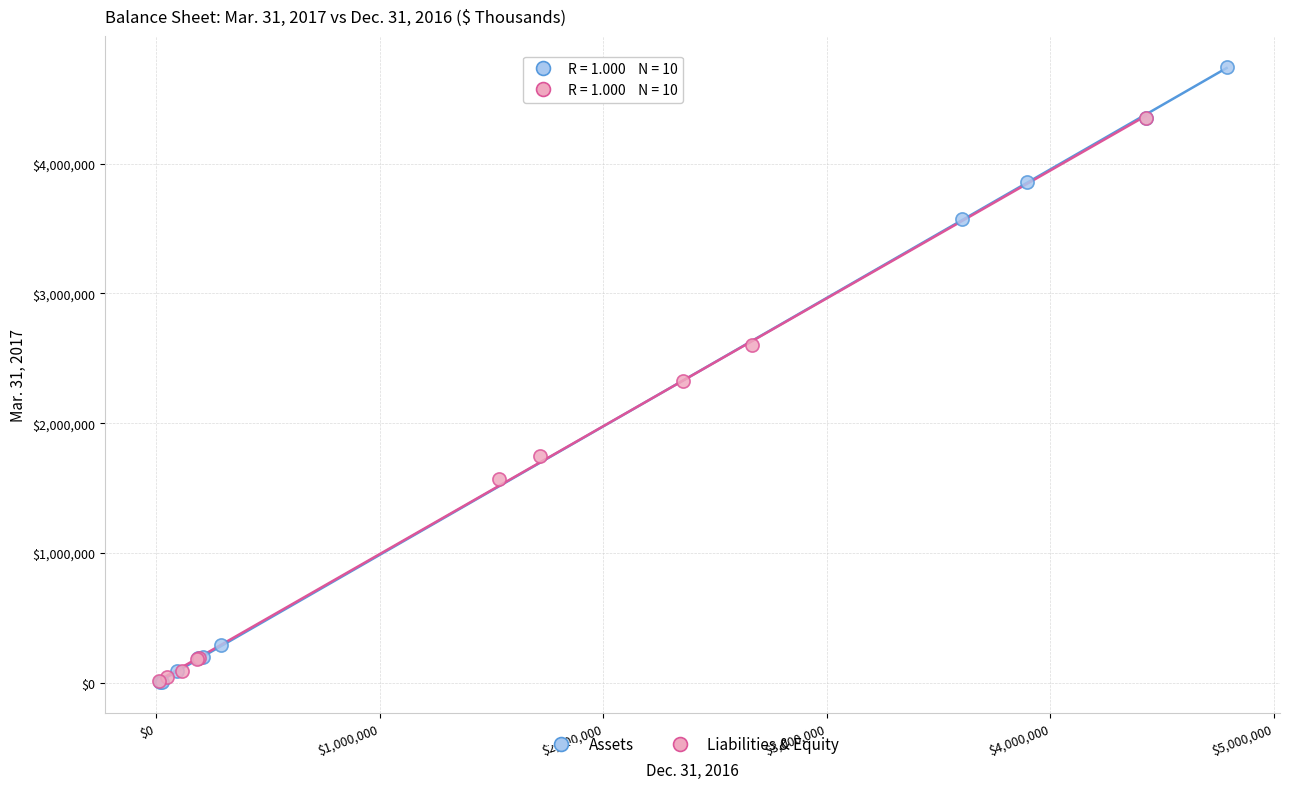

Which series has the largest Y range (max minus min)?

Assets